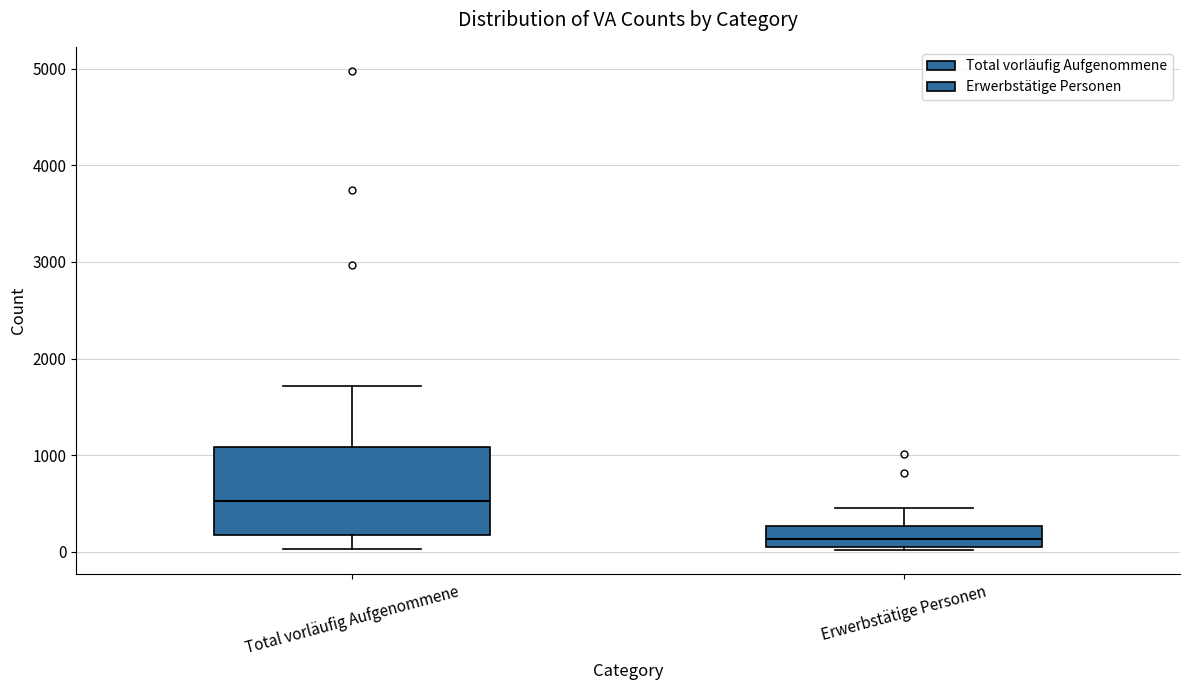

Reading left to right, transcribe this box plot: for each box, give where its median line is, the range the box spans, and where its two whiskers end, as read against the y-axis. The values are not printed on the chart, so give them approximately, as read against the axis.

Total vorläufig Aufgenommene: median 500, box 200 to 1100, whiskers 0 to 1700
Erwerbstätige Personen: median 100, box 0 to 300, whiskers 0 (just below the box's lower edge) to 500